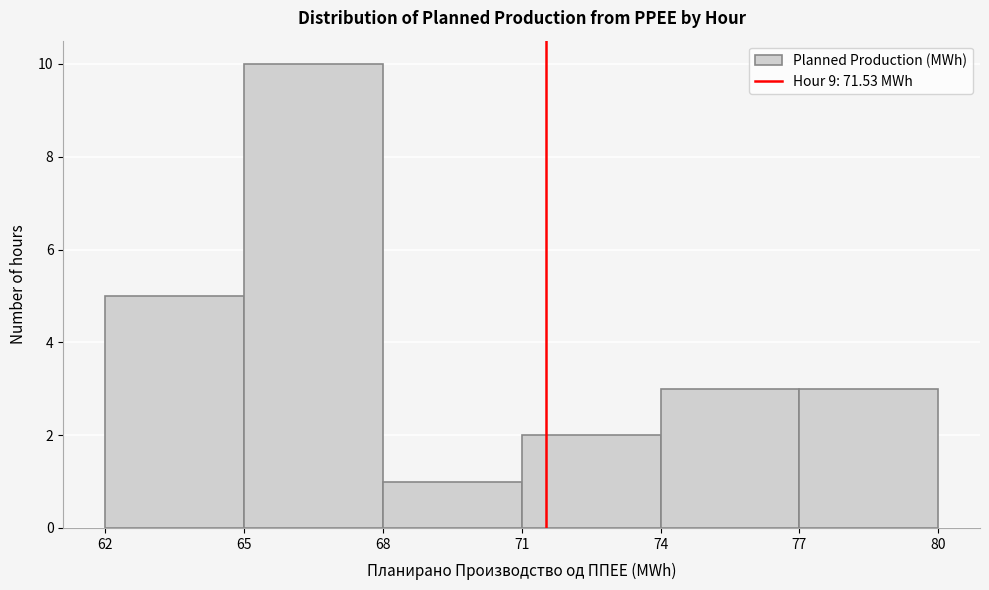

What is the height of the bar covering 71 to 74 on the x-axis? The values are not printed on the chart, so give them approximately, as read against the axis.

2